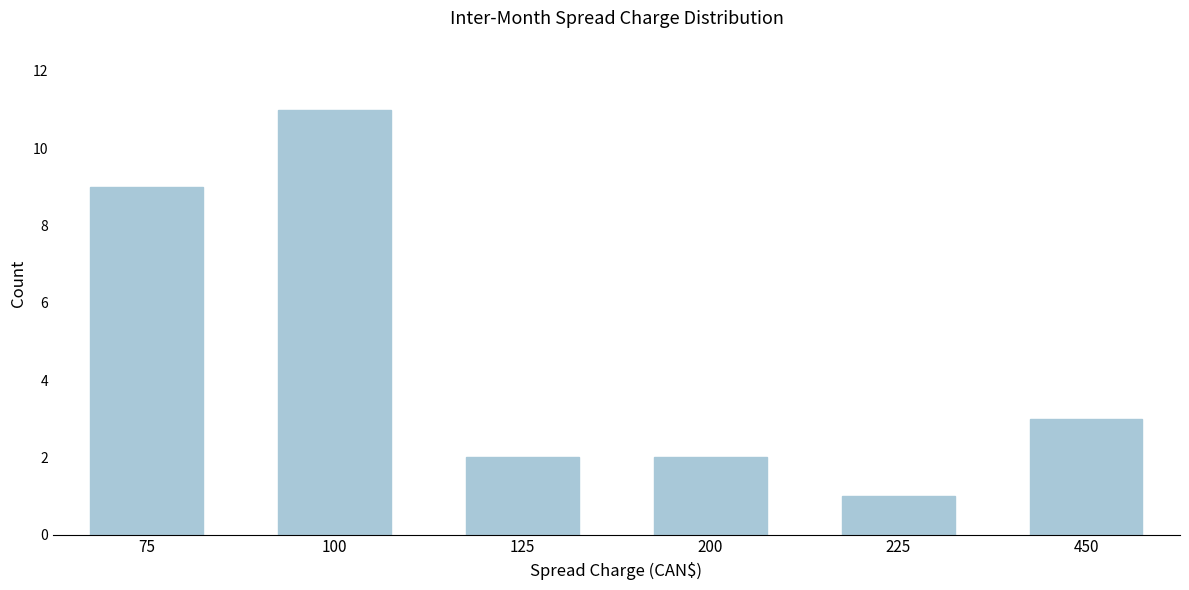

Reading left to right, transcribe all the data shown in this chart.

75=9	100=11	125=2	200=2	225=1	450=3